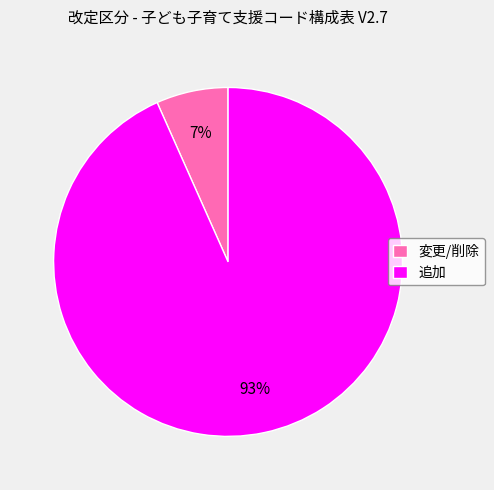

What percentage is the 追加 slice, to the nearest percent?

93%